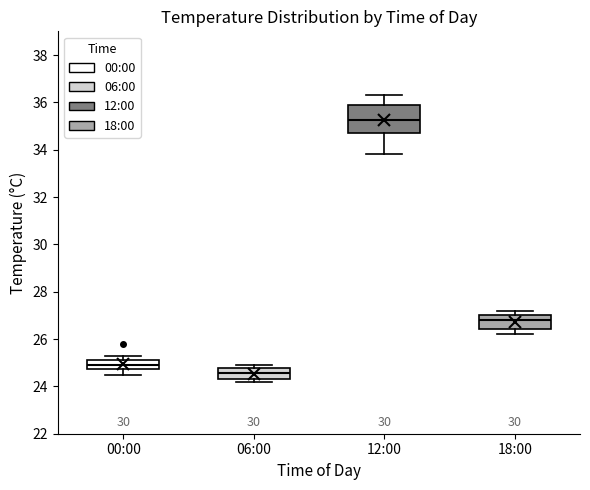

Which box has the highest median line?

12:00